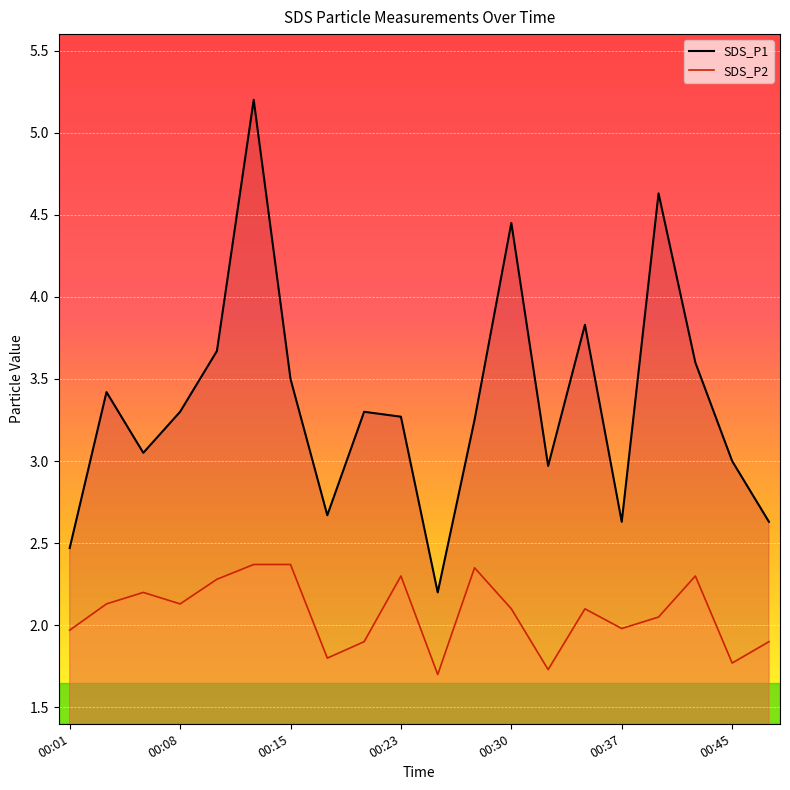

The value of SDS_P2 at 00:40 is 2.0. True or false?

True